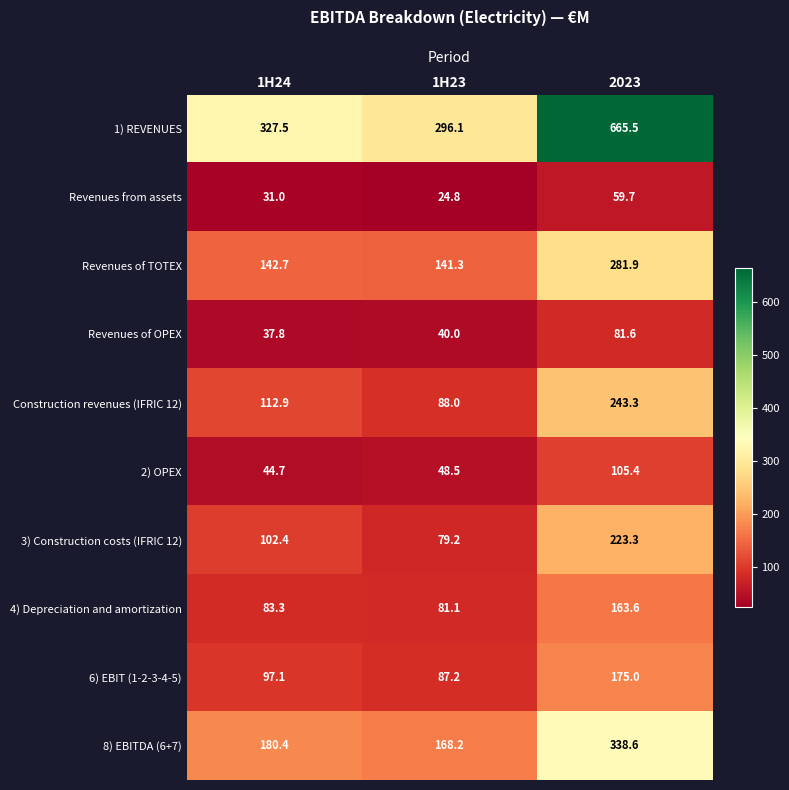

How many series are shown in this chart?

10